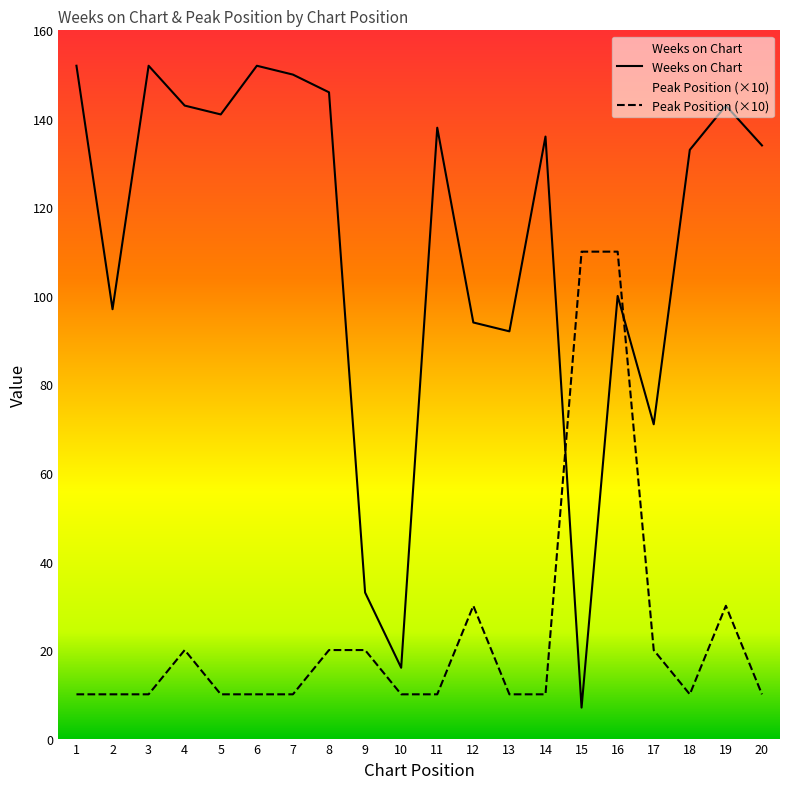

Reading left to right, extract all data points from this chart.

Weeks on Chart: 152	97	152	143	141	152	150	146	33	16	138	94	92	136	7	100	71	133	143	134
Peak Position: 10	10	10	20	10	10	10	20	20	10	10	30	10	10	110	110	20	10	30	10